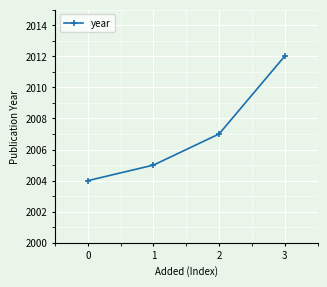

Reading left to right, extract all data points from this chart.

0=2004	1=2005	2=2007	3=2012